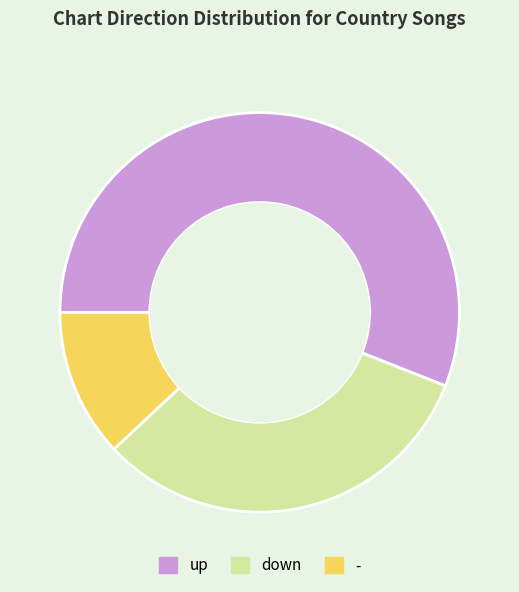

Does any single category account for the majority?

Yes